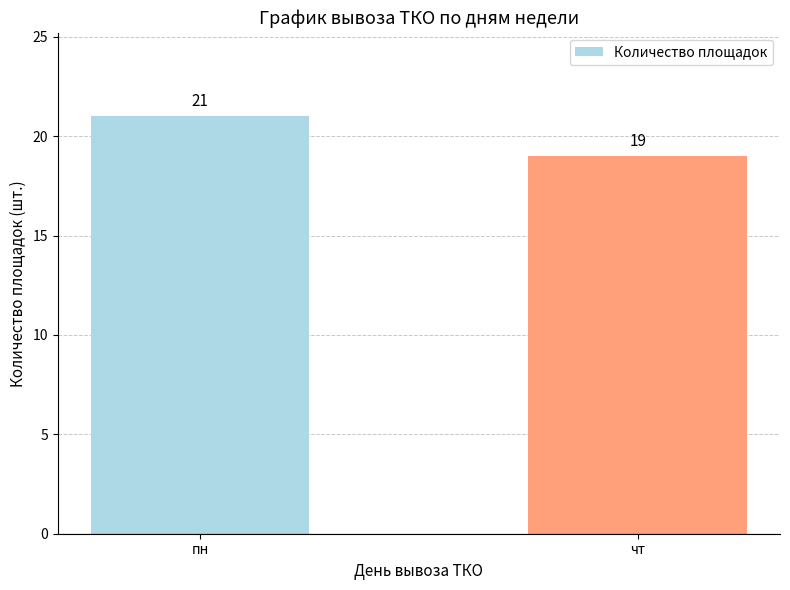

What is the smallest value displayed?

19